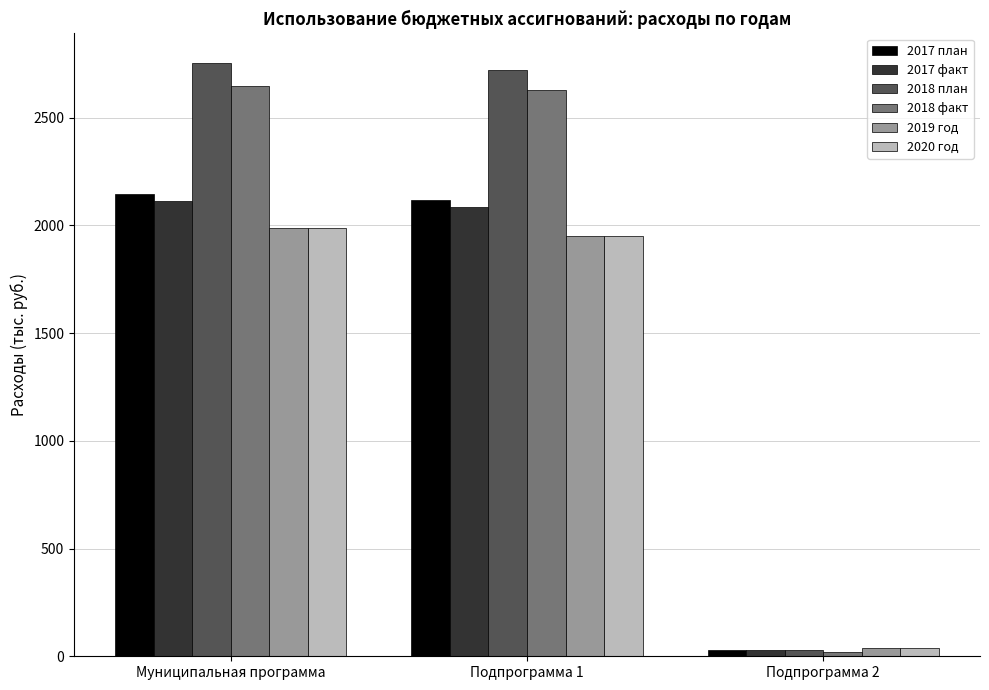

List the labels in order of 2017 факт value, smallest first.

Подпрограмма 2, Подпрограмма 1, Муниципальная программа